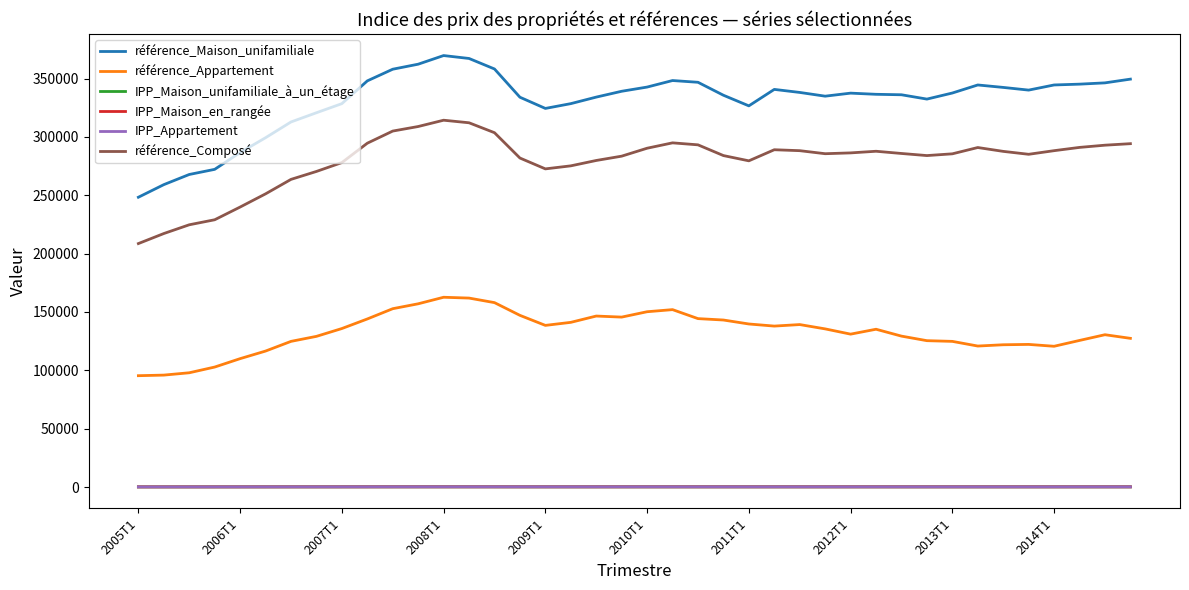

Which series has the largest total across all categories?

référence_Maison_unifamiliale